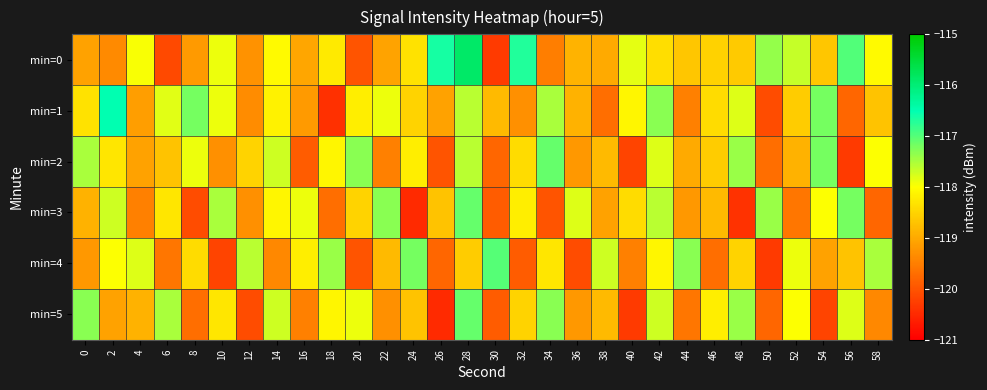

Which has a higher value, 22 or 24?

24